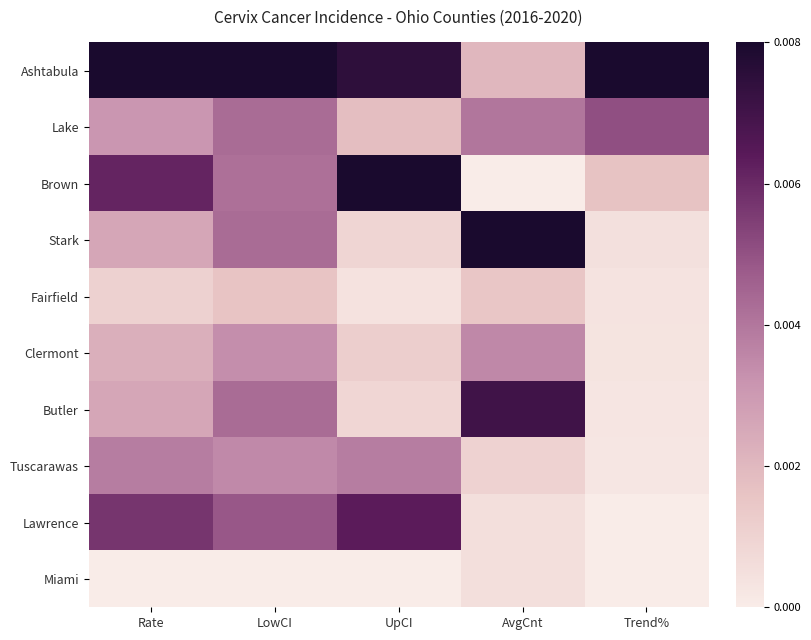

Which series has the largest total across all categories?

Ashtabula